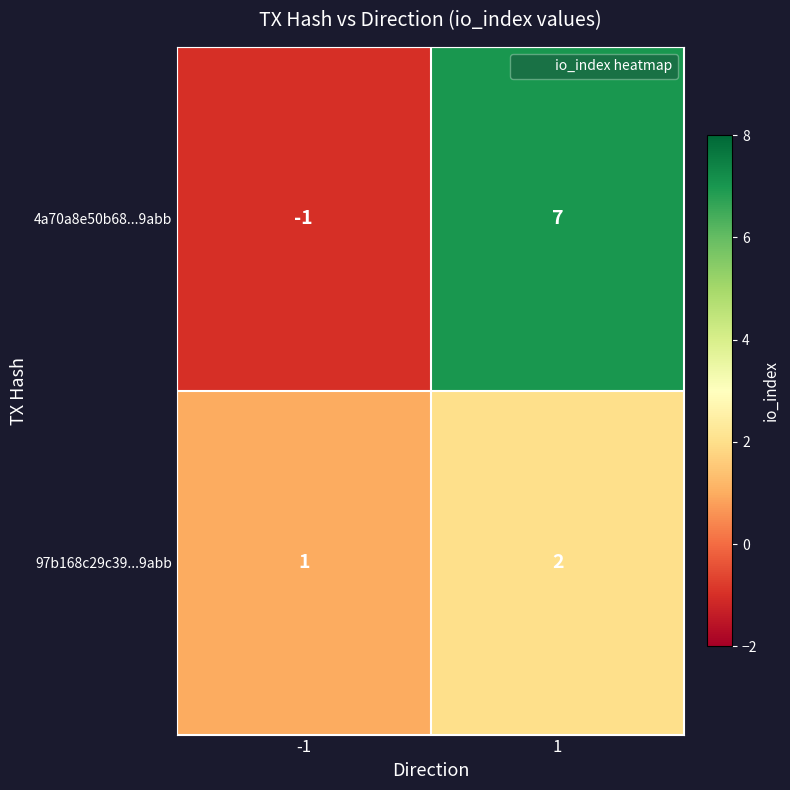

Reading right to left, transcribe all the data shown in this chart.

4a70a8e50b68...9abb: 1=7	-1=-1
97b168c29c39...9abb: 1=2	-1=1